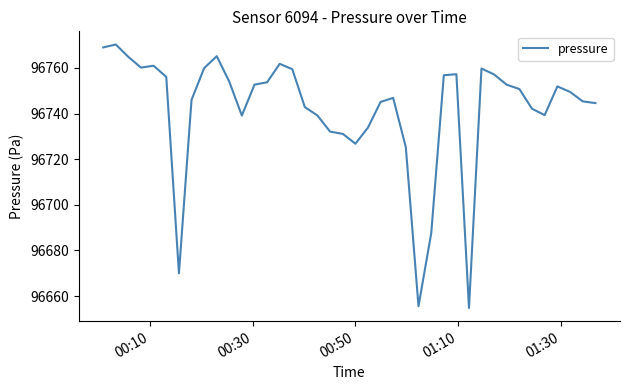

What is the smallest value displayed?

96654.8